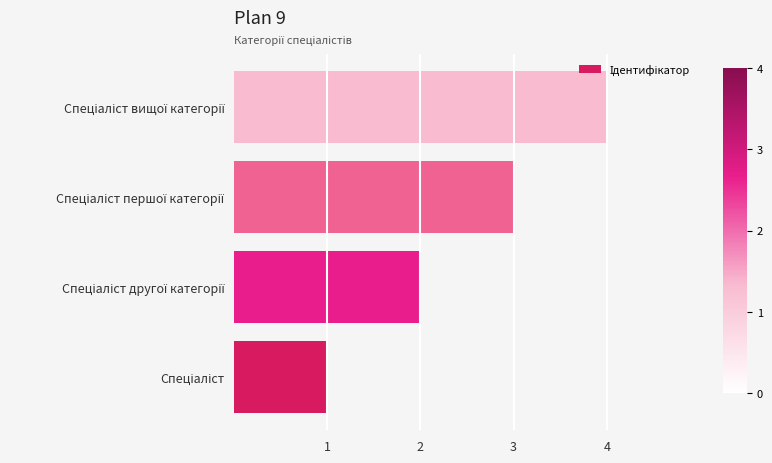

What is the maximum value shown in the chart?

4